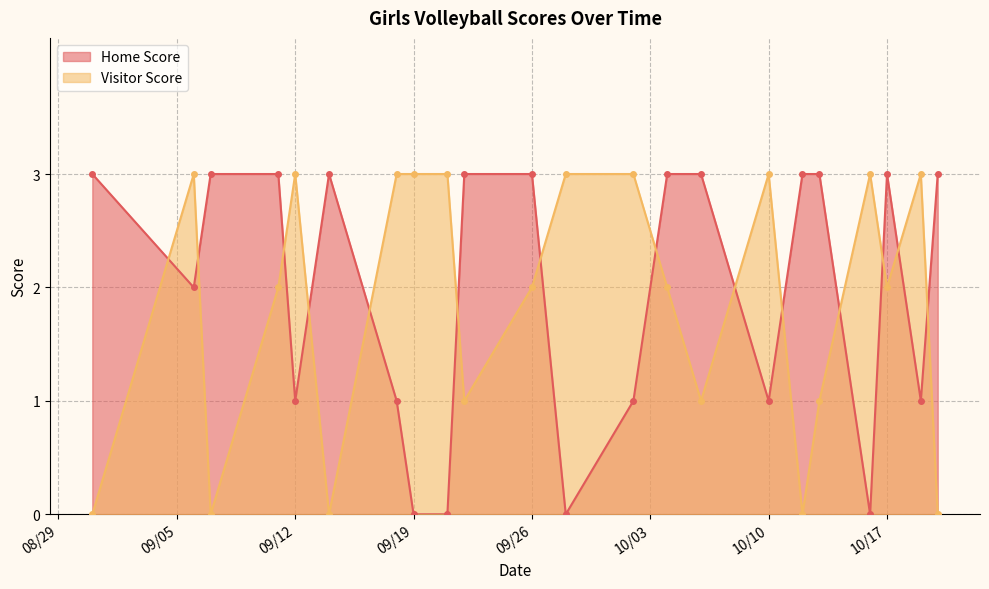

What is the sum of the Visitor Score values at 2023-09-12 and 2023-08-31?

3